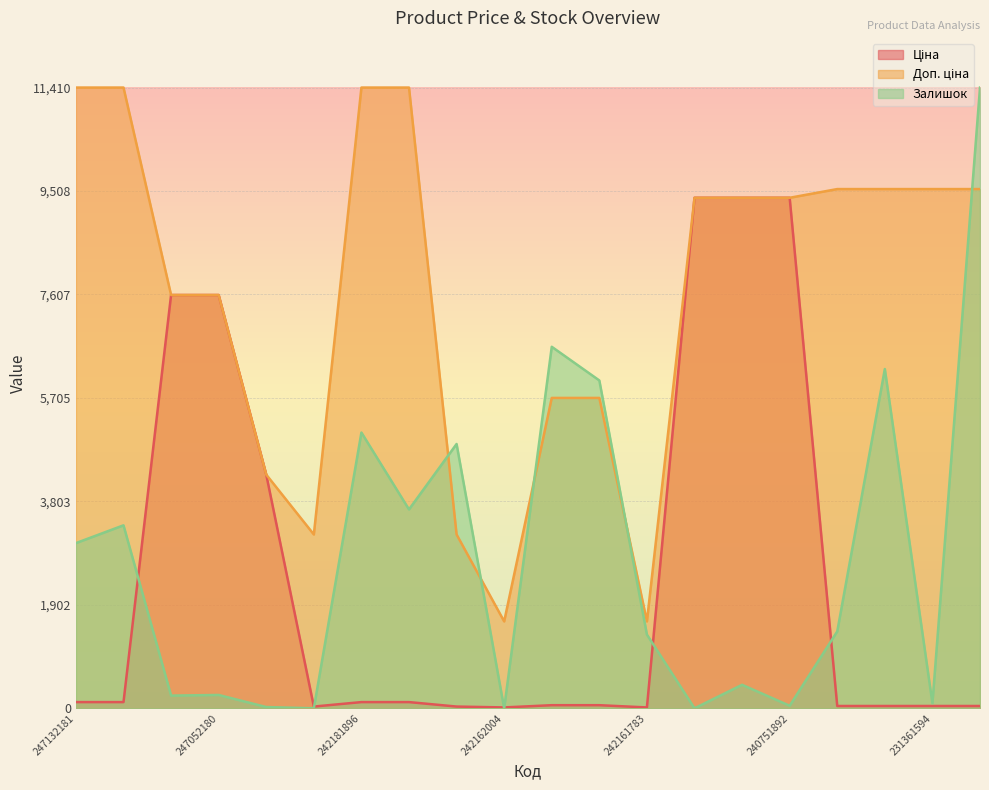

What is the maximum value for Залишок?

11410.0